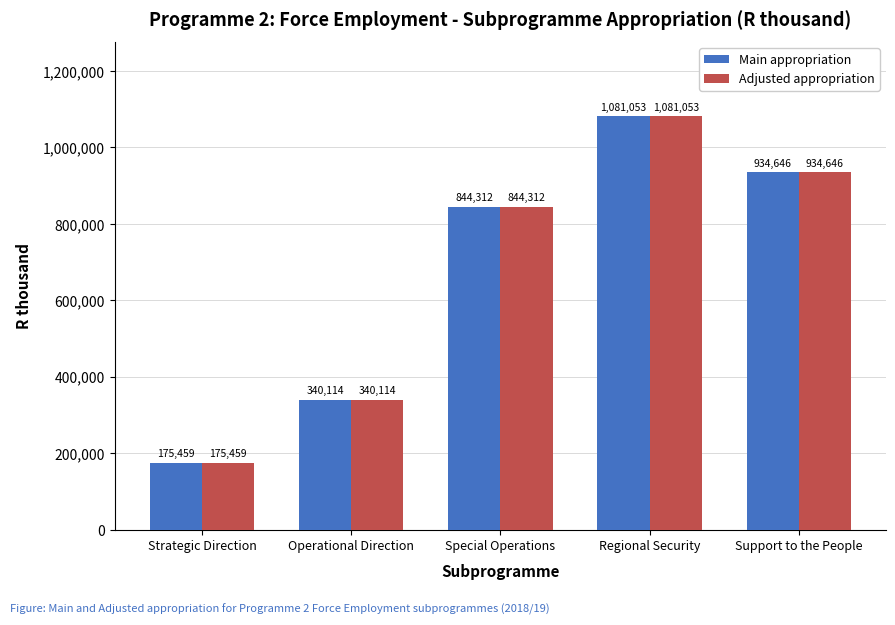

True or false: Main appropriation has a value of 81761 at Operational Direction.

False